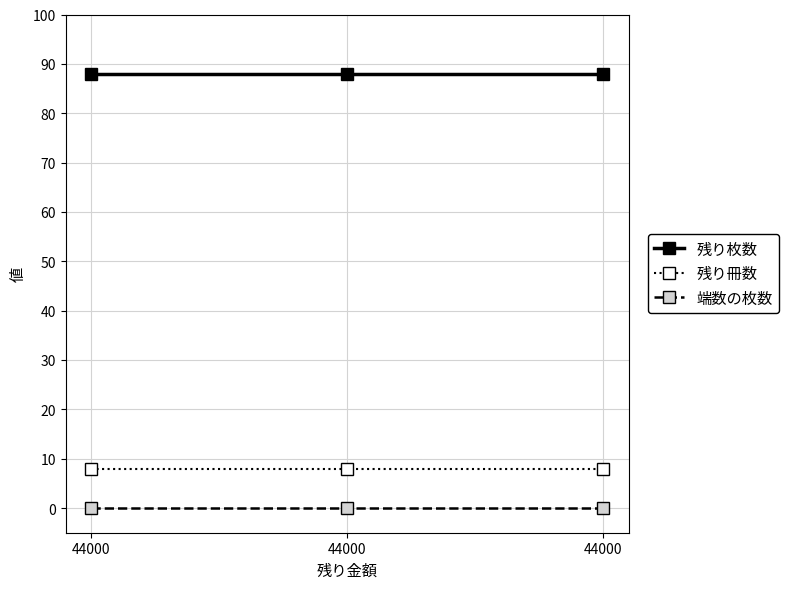

How many categories are shown in the chart?

3